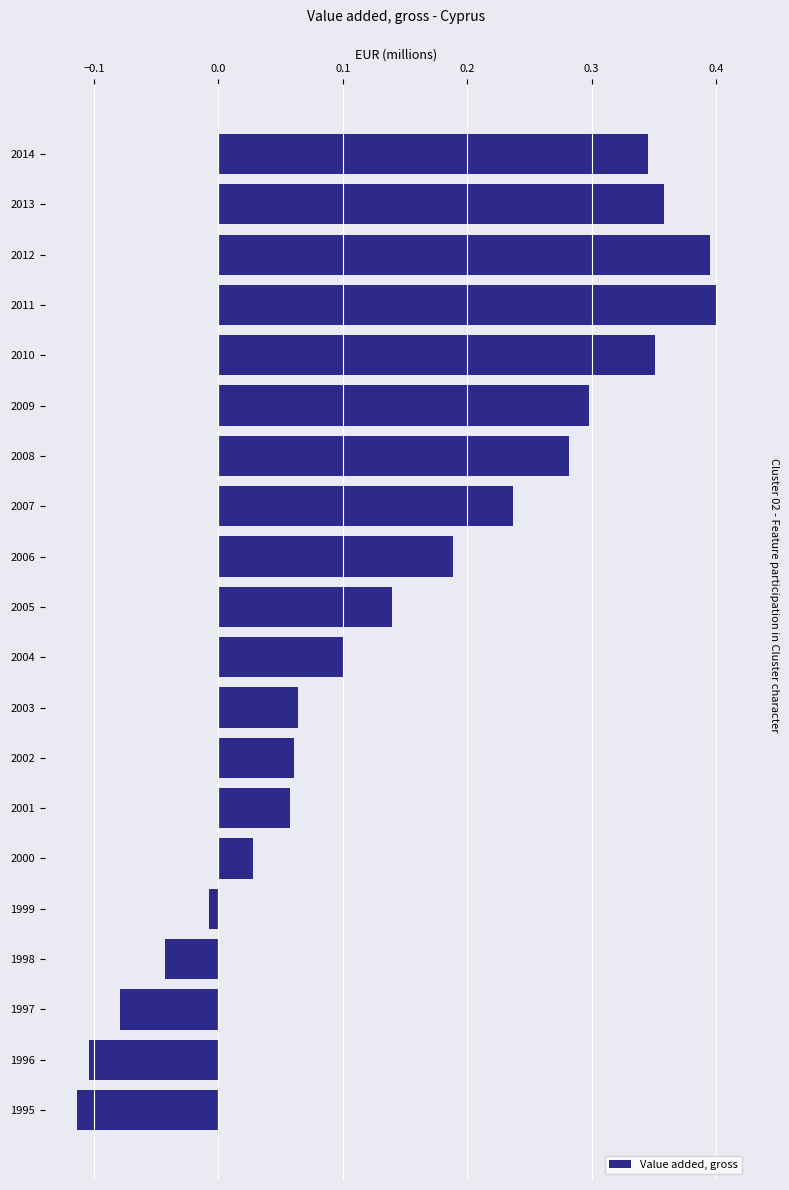

How many categories are shown in the chart?

20